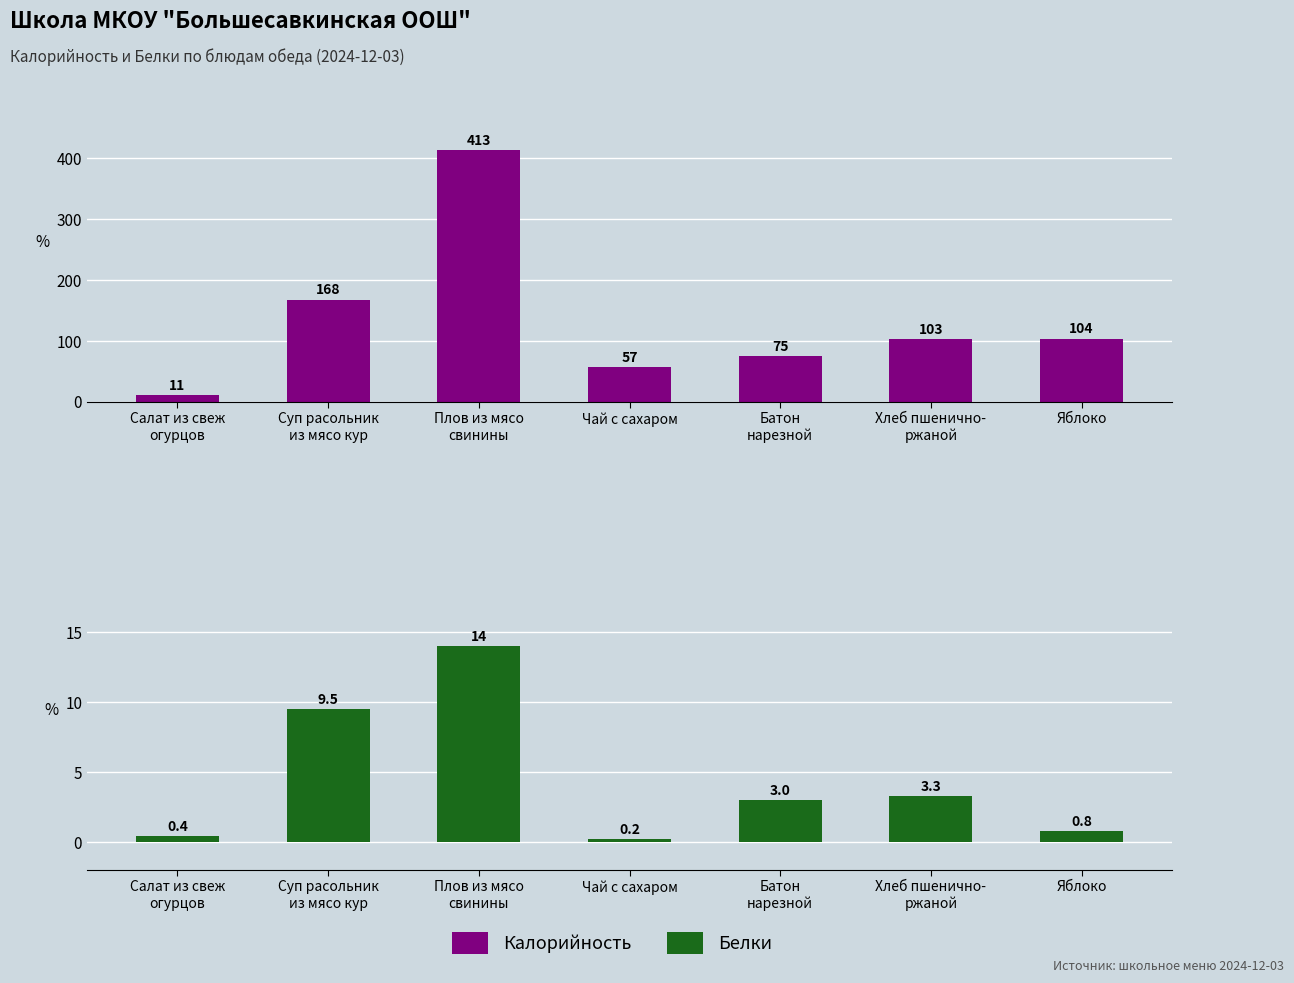

What are all the series names shown in the legend?

Калорийность, Белки